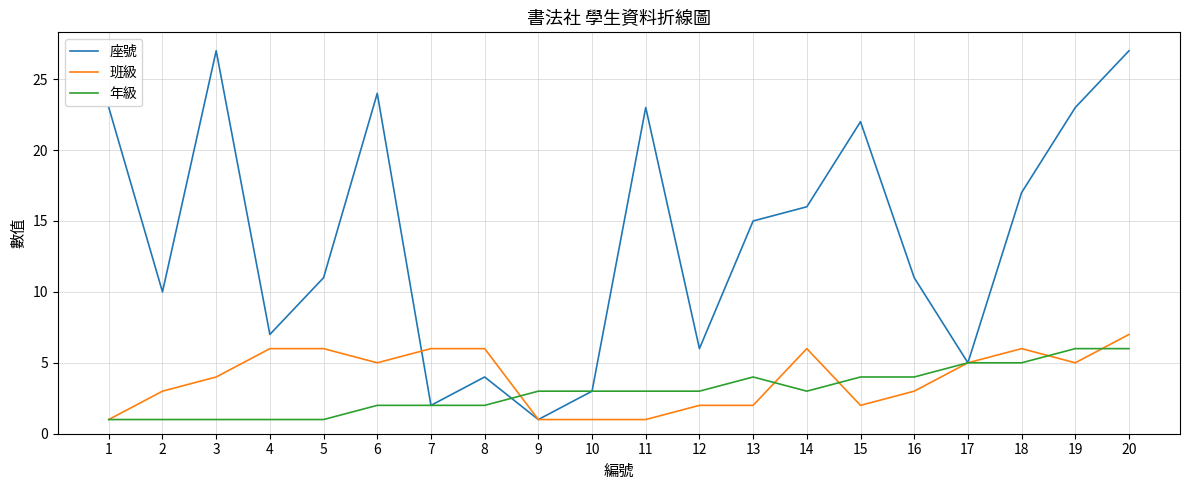

Count the number of data series in this chart.

3